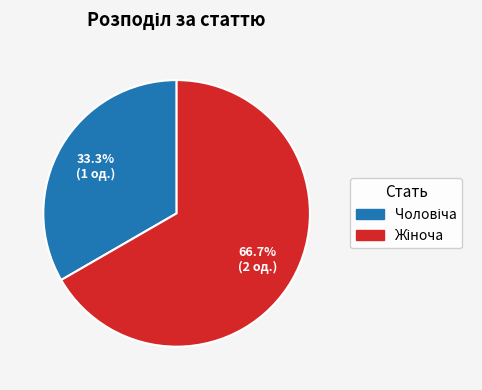

Is there a majority slice in this chart?

Yes